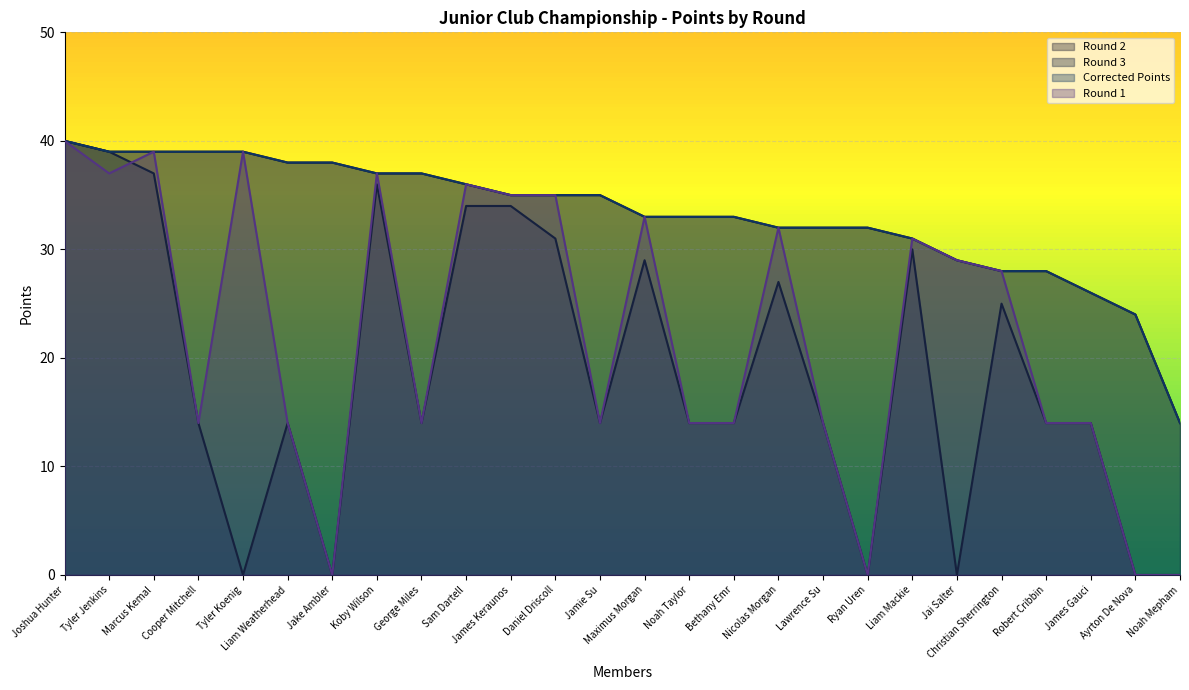

Is it true that Round 1 equals 0 at Ryan Uren?

True